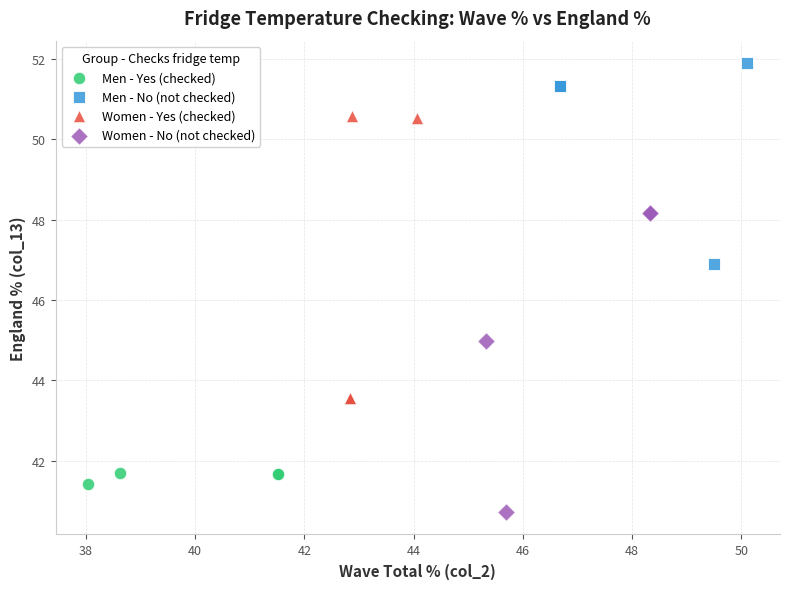

What are all the series names shown in the legend?

Men - Yes (checked), Men - No (not checked), Women - Yes (checked), Women - No (not checked)